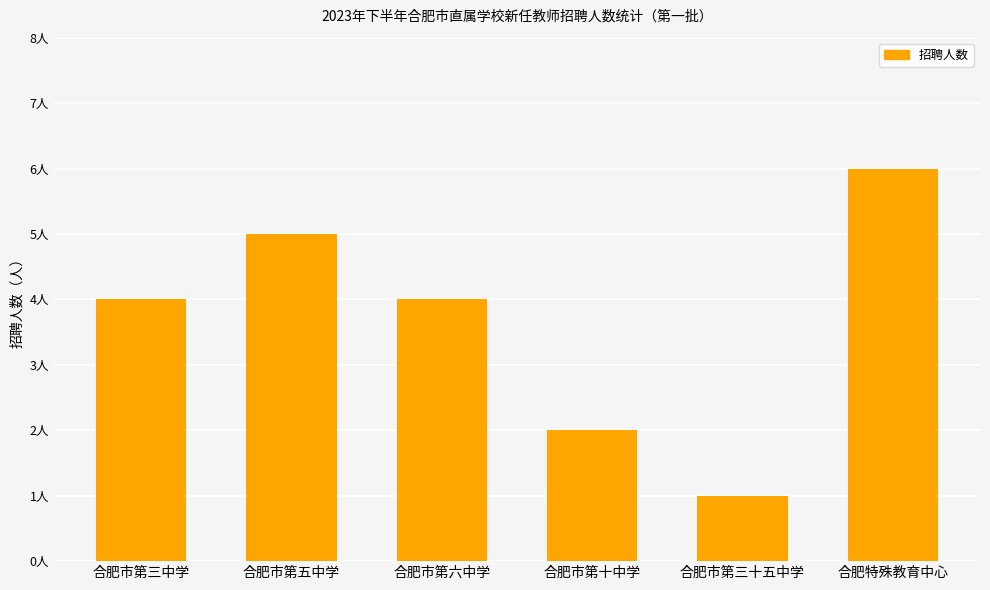

Is it true that the value at 合肥市第六中学 is 4?

True